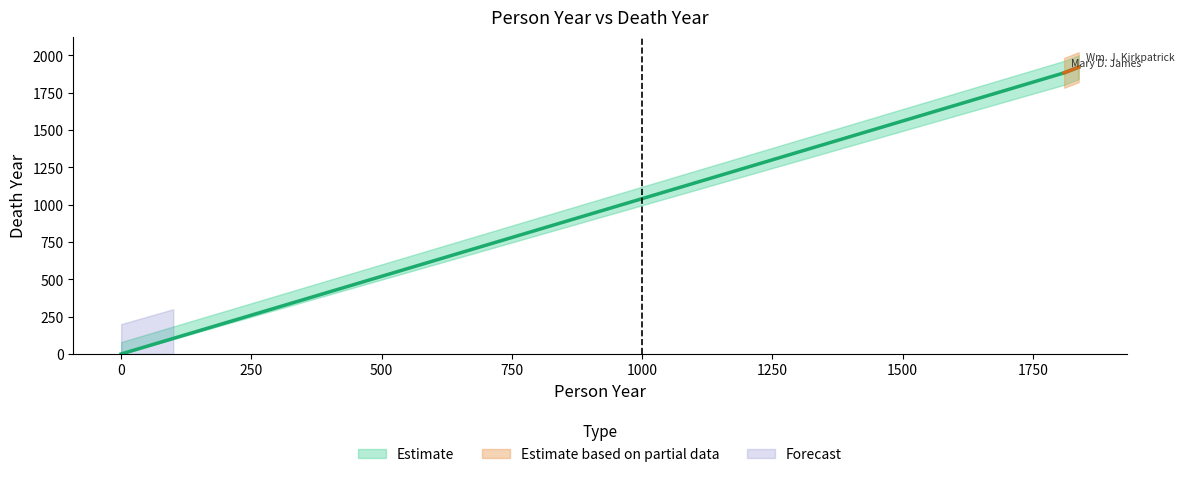

What is the change in value from 1838 to 0?

-1921